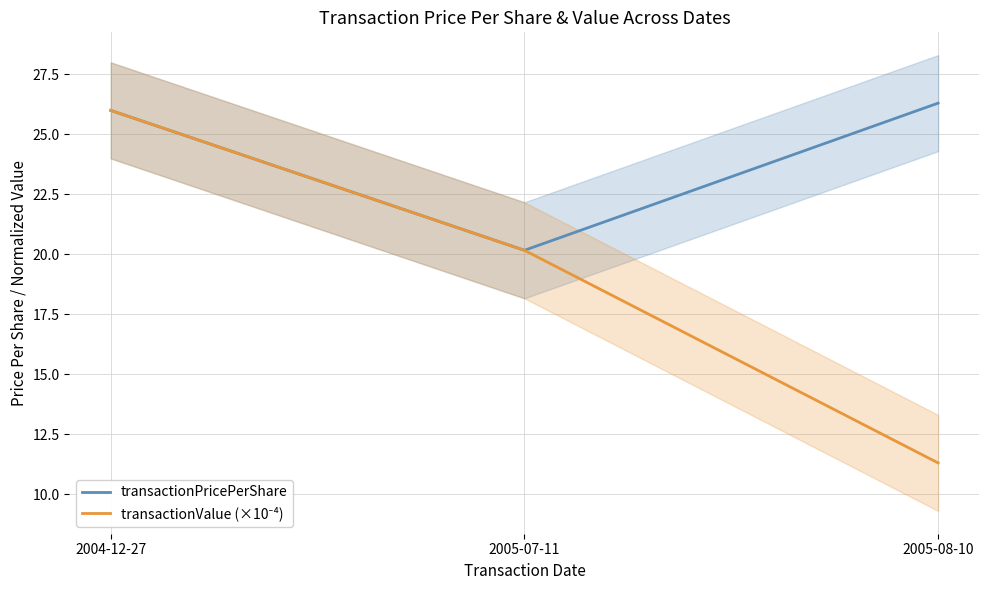

How many lines are shown in the chart?

2